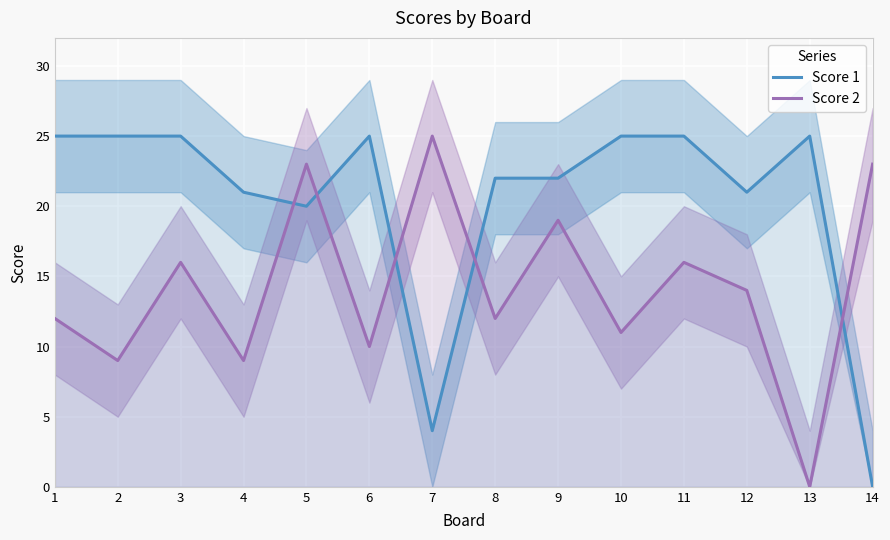

Which category has the lowest value across all series?

14